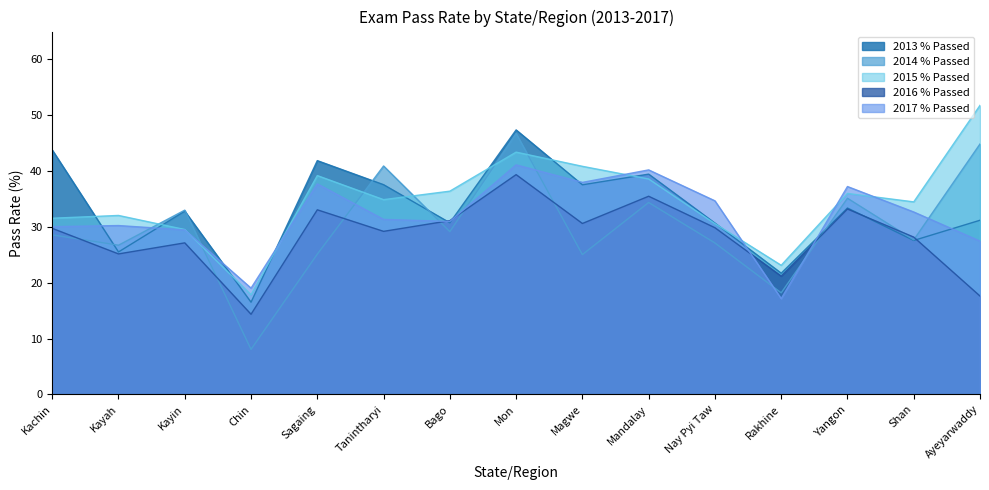

What is the lowest value of the 2014 % Passed series?

8.1